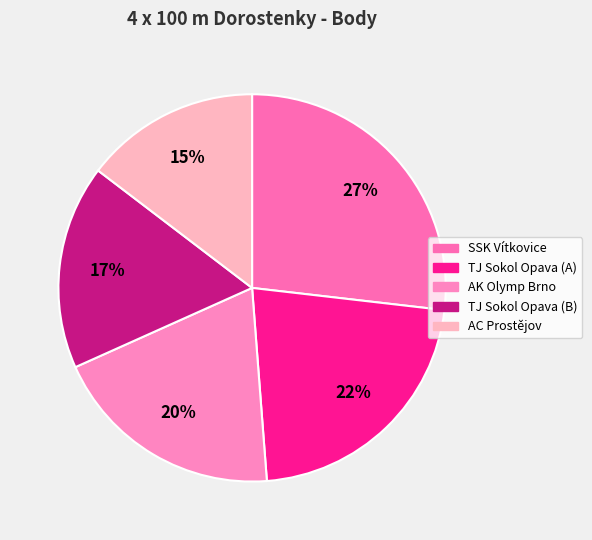

Count the number of slices in the pie.

5